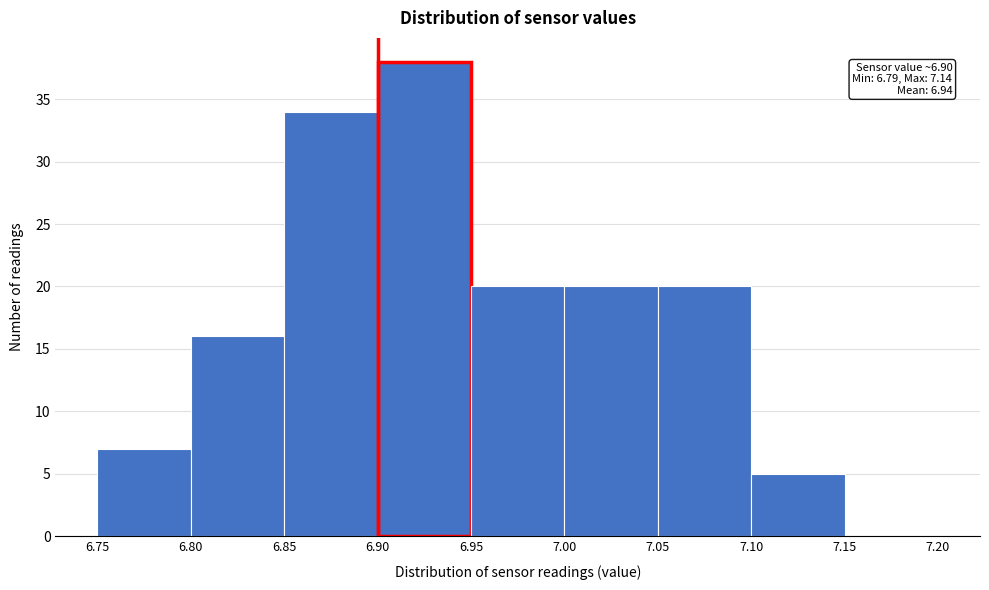

Which range on the x-axis has the tallest bar?

6.90 to 6.95